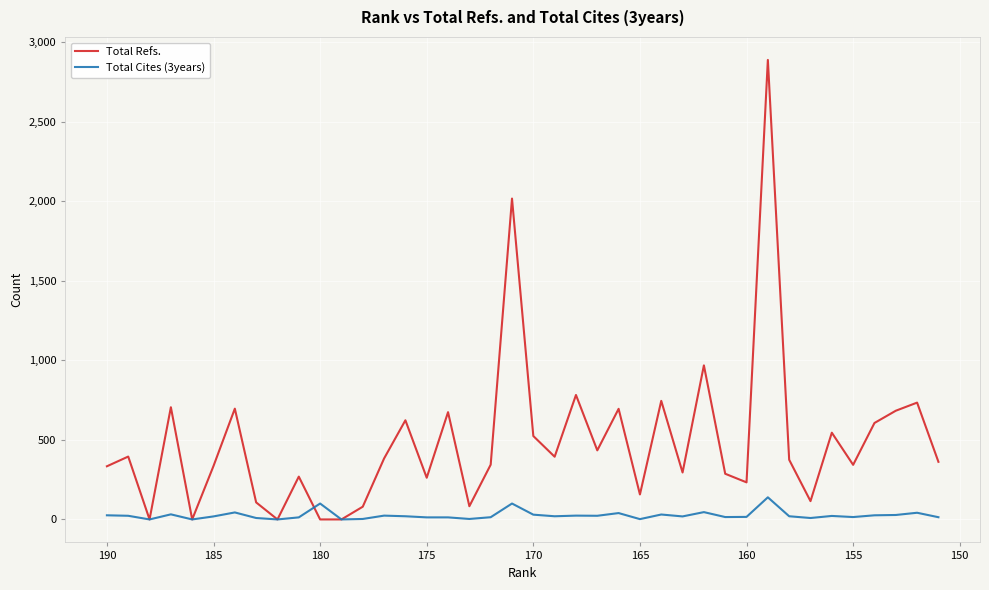

List the series in order of their peak value, highest first.

Total Refs., Total Cites (3years)